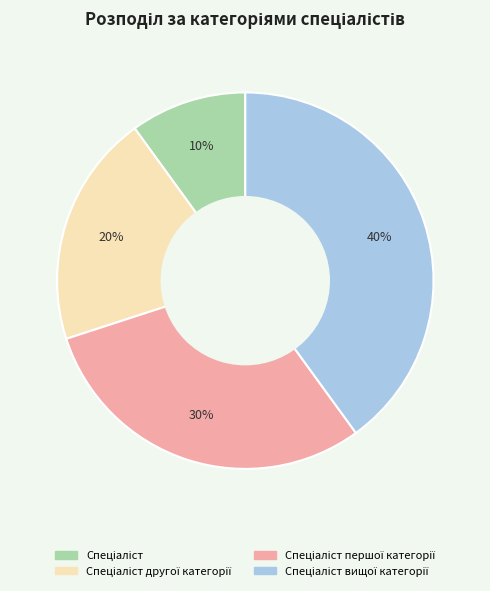

To the nearest percent, what is the difference between the largest and smallest slice percentages?

30%